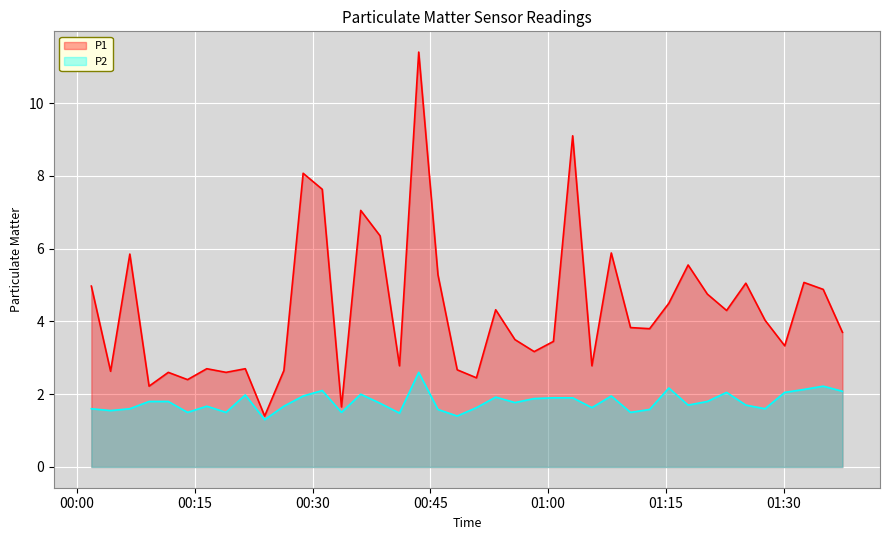

How many lines are shown in the chart?

2